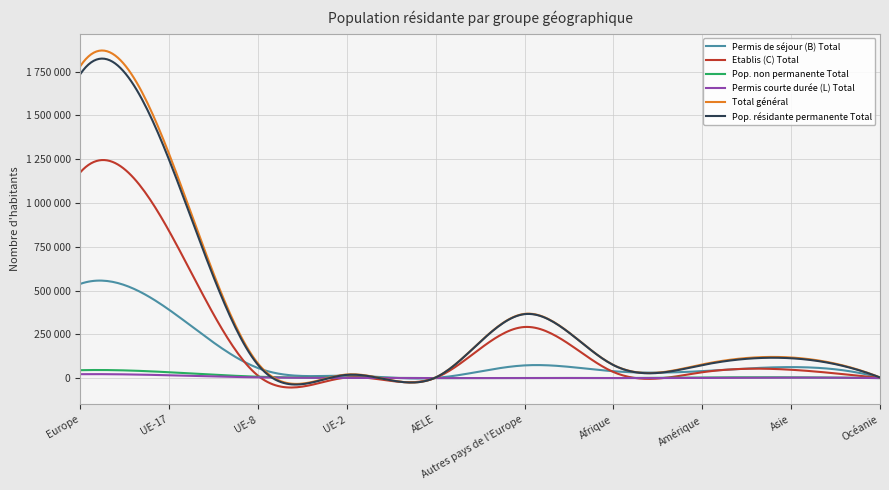

Does the chart display data point markers on the line(s)?

No